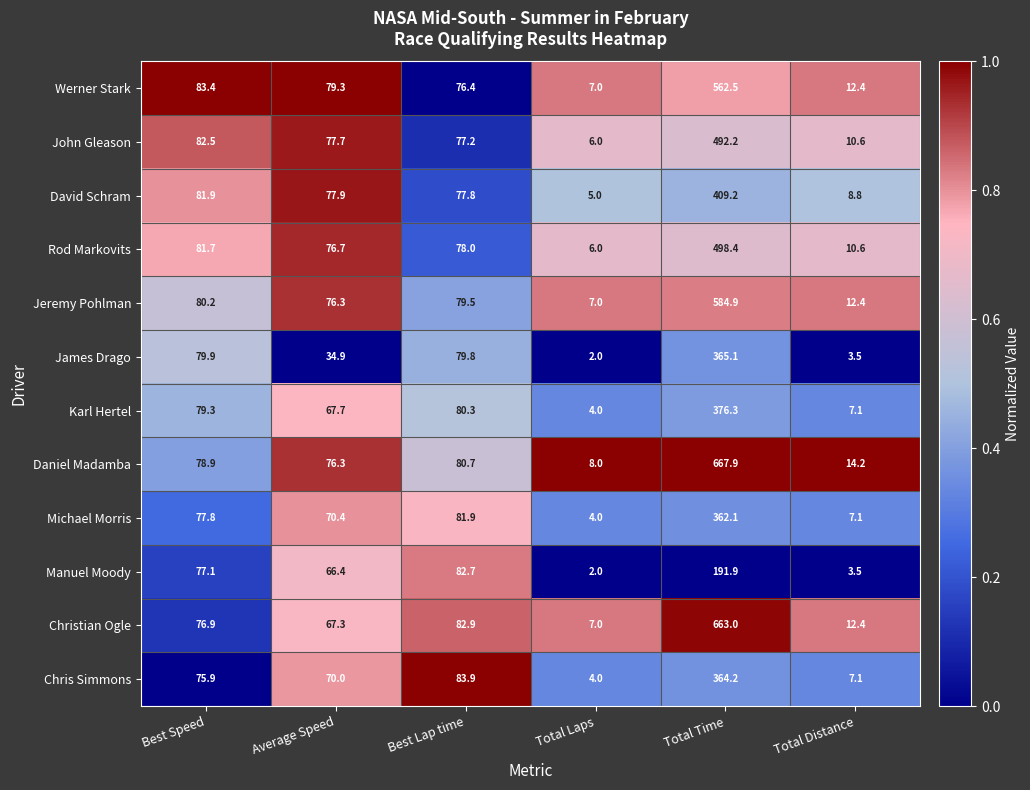

How many series are shown in this chart?

12